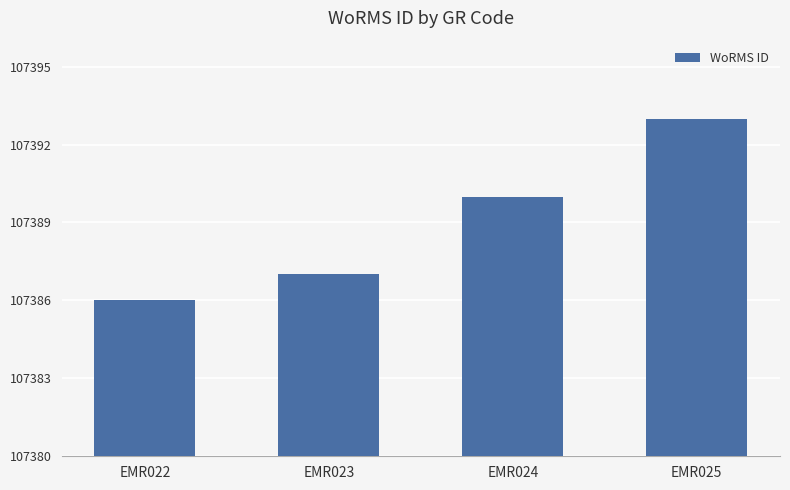

What value does the data have at EMR025?

107393